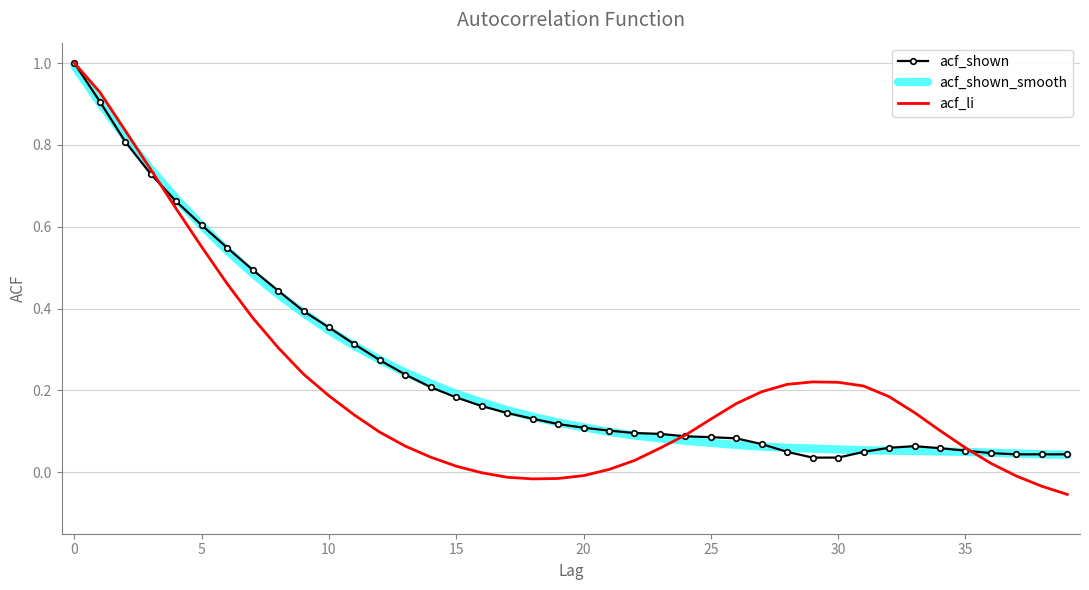

Which series has the widest spread of values?

acf_li